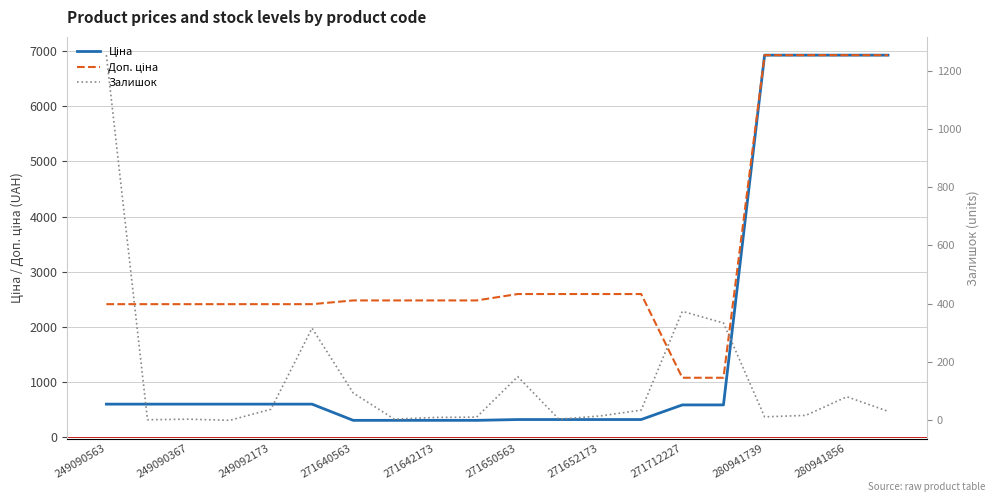

Does the chart have visible grid lines?

Yes